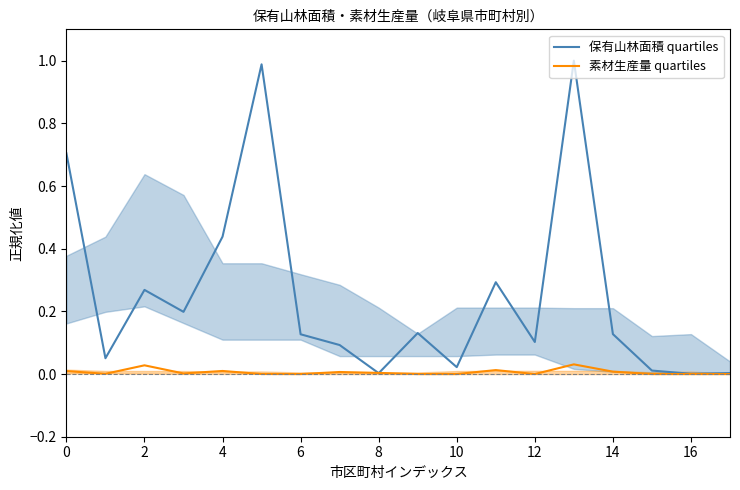

At which category does 素材生産量 quartiles reach its first local peak?

2